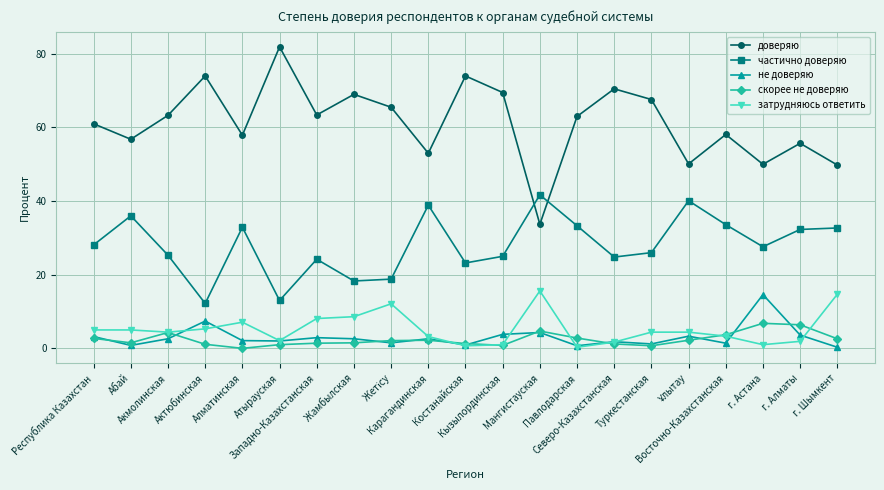

What is the difference between the highest and lowest values at Акмолинская?

60.7